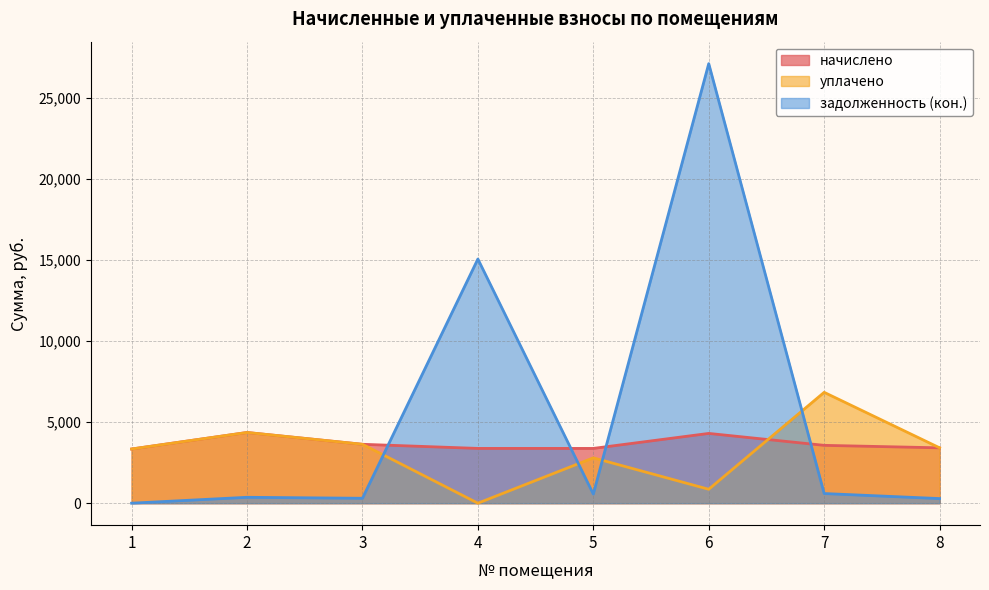

List the series in order of their peak value, lowest first.

начислено, уплачено, задолженность (кон.)